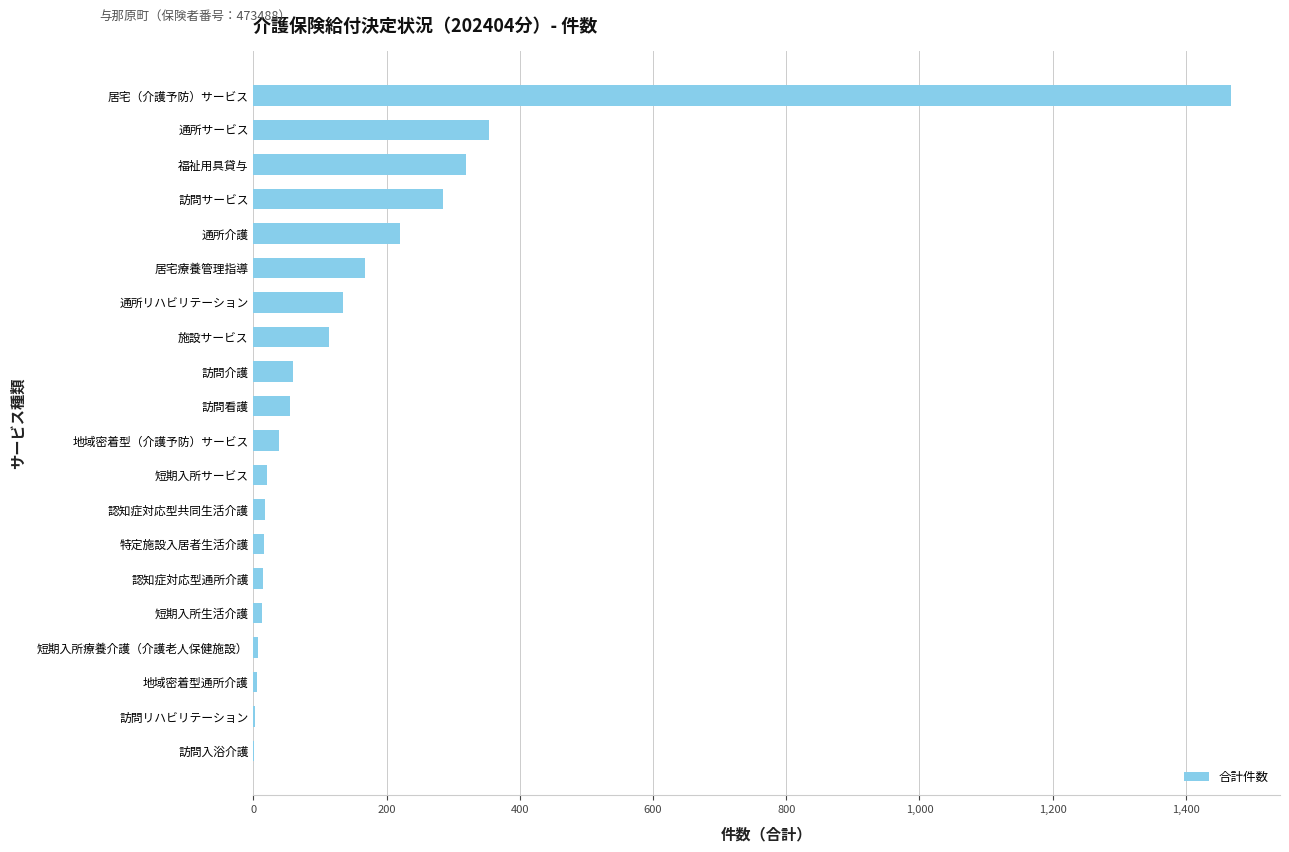

The value at 訪問サービス is 111. True or false?

False